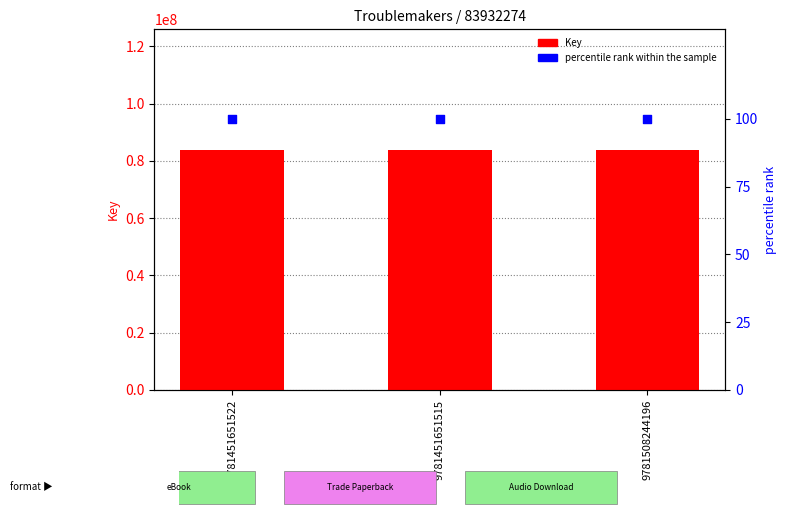

What are all the series names shown in the legend?

Key, percentile rank within the sample